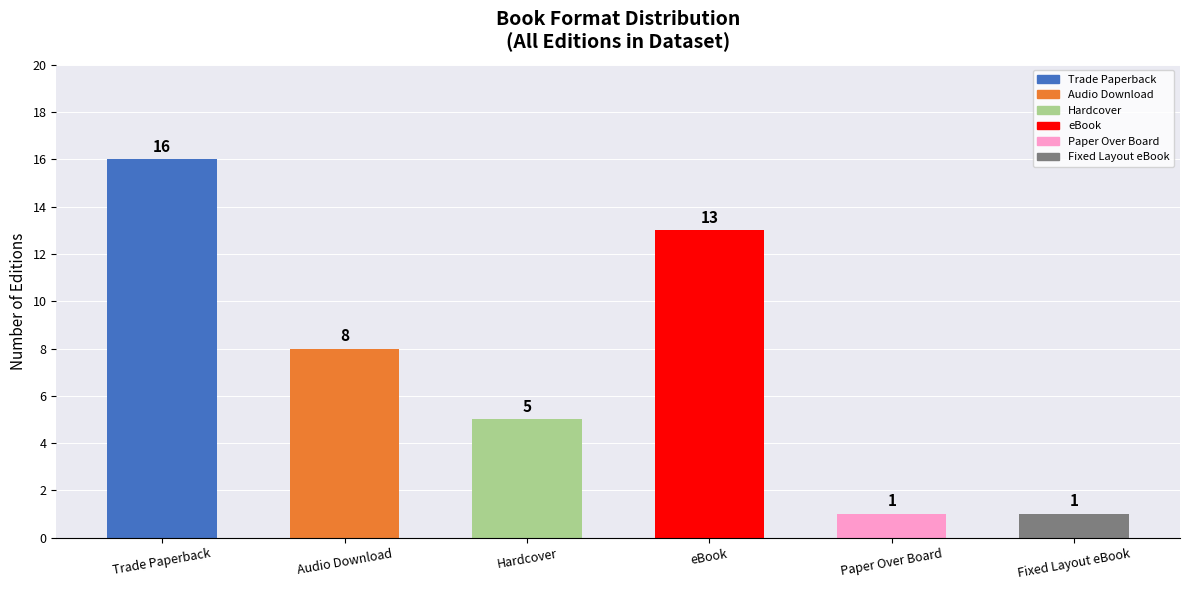

What is the approximate value at Hardcover?

5